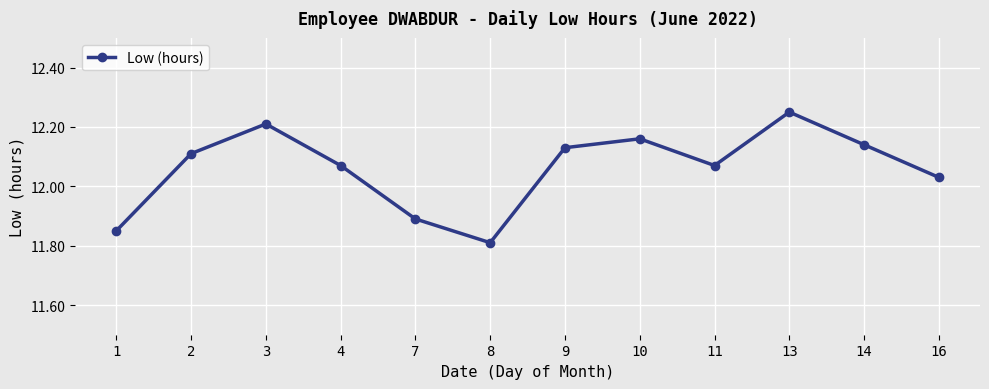

True or false: the data shows 11.9 at 7.

True